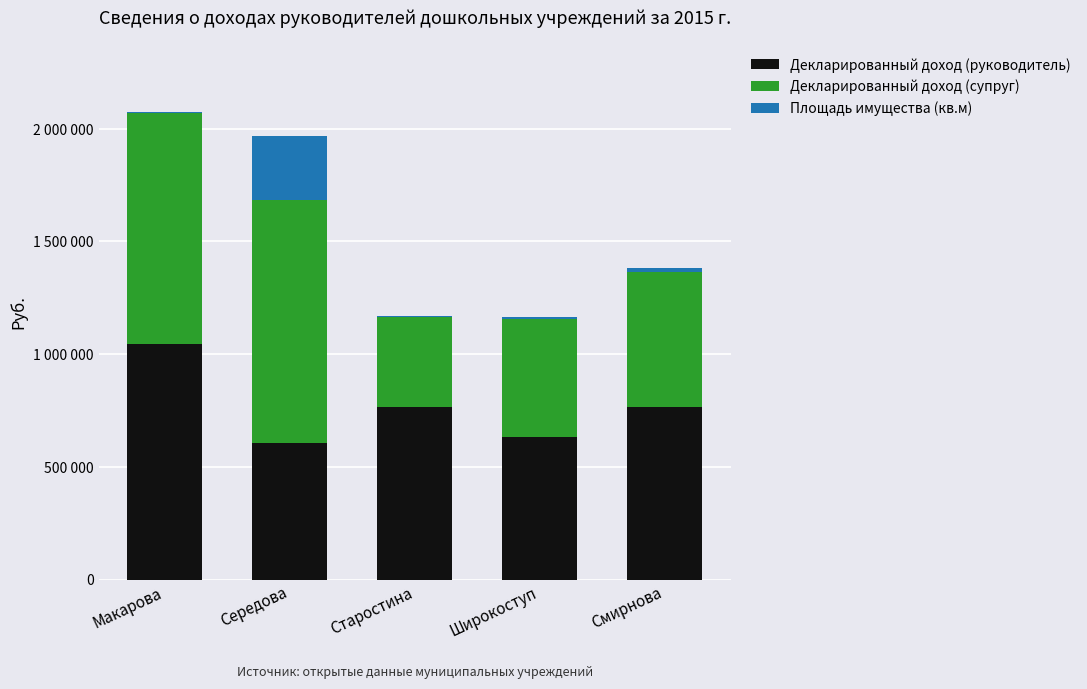

What are all the series names shown in the legend?

Декларированный доход (руководитель), Декларированный доход (супруг), Площадь имущества (кв.м)